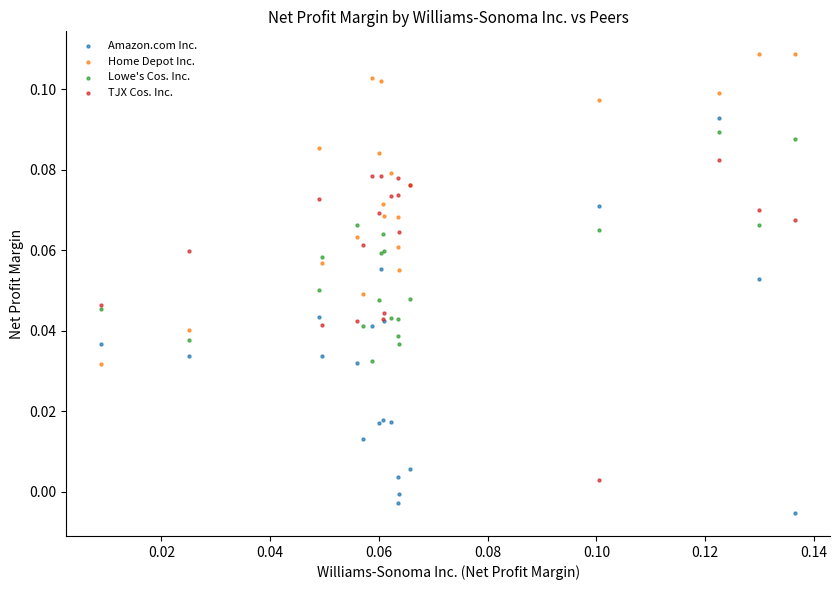

Which series reaches the maximum Y coordinate?

Home Depot Inc.